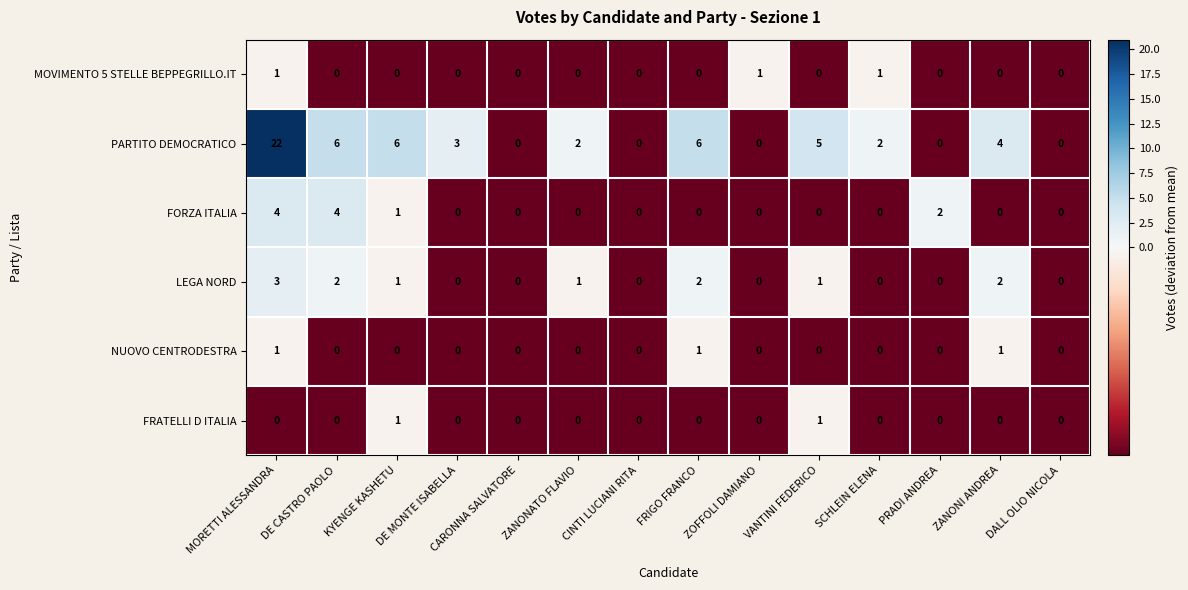

Where does the PARTITO DEMOCRATICO series first go above 3?

MORETTI ALESSANDRA